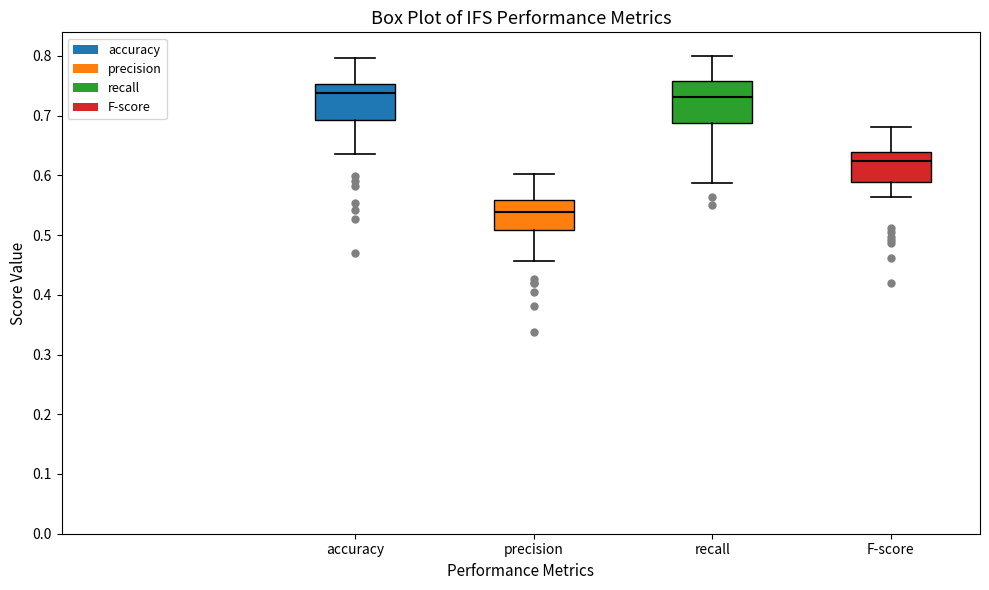

Reading left to right, transcribe this box plot: for each box, give where its median line is, the range the box spans, and where its two whiskers end, as read against the y-axis. The values are not printed on the chart, so give them approximately, as read against the axis.

accuracy: median 0.74, box 0.69 to 0.75, whiskers 0.64 to 0.80
precision: median 0.54, box 0.51 to 0.56, whiskers 0.46 to 0.60
recall: median 0.73, box 0.69 to 0.76, whiskers 0.59 to 0.80
F-score: median 0.62, box 0.59 to 0.64, whiskers 0.56 to 0.68